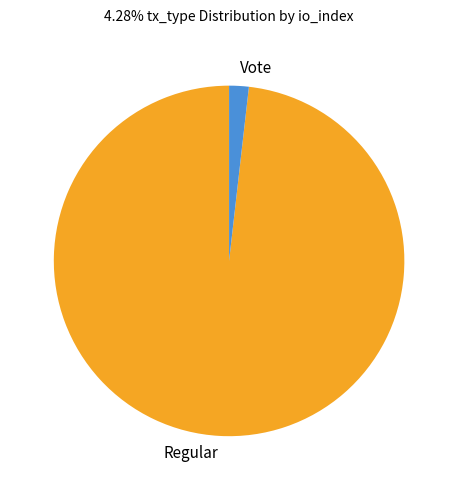

The Regular slice represents 98% of the pie. True or false?

True